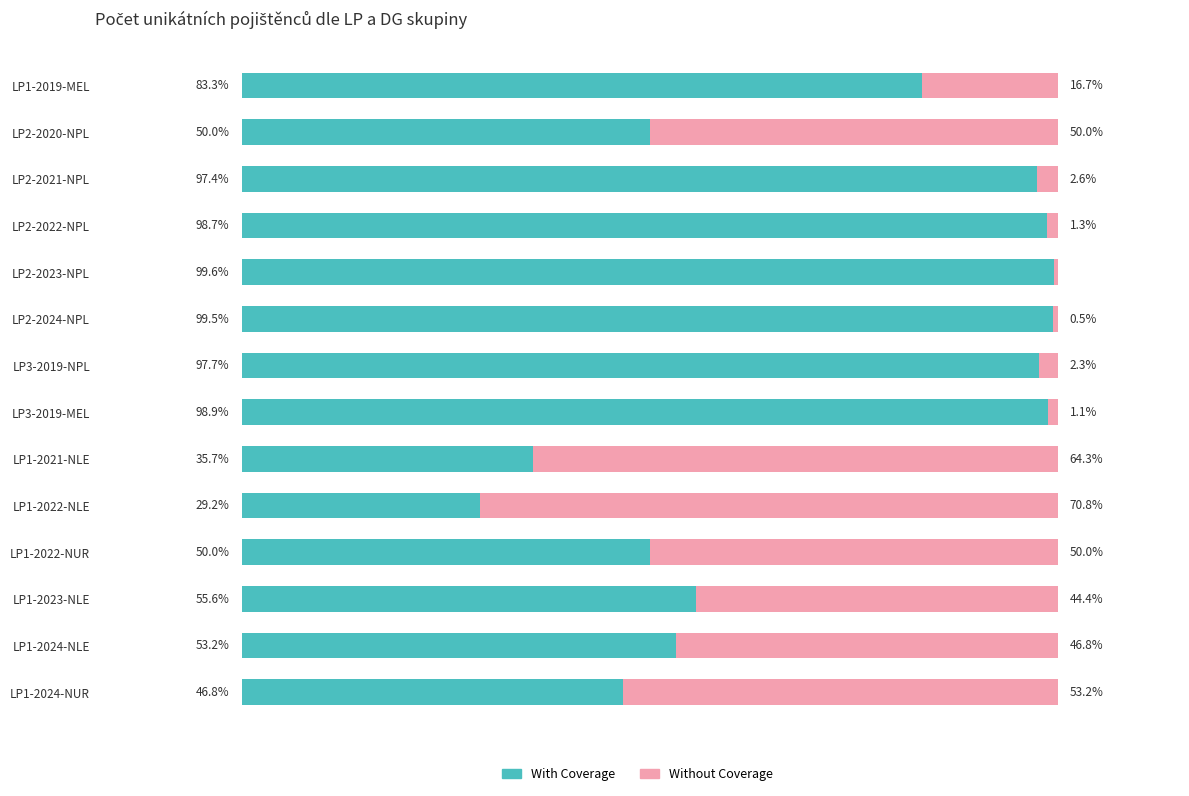

At which label does With Coverage reach its peak?

LP2-2023-NPL